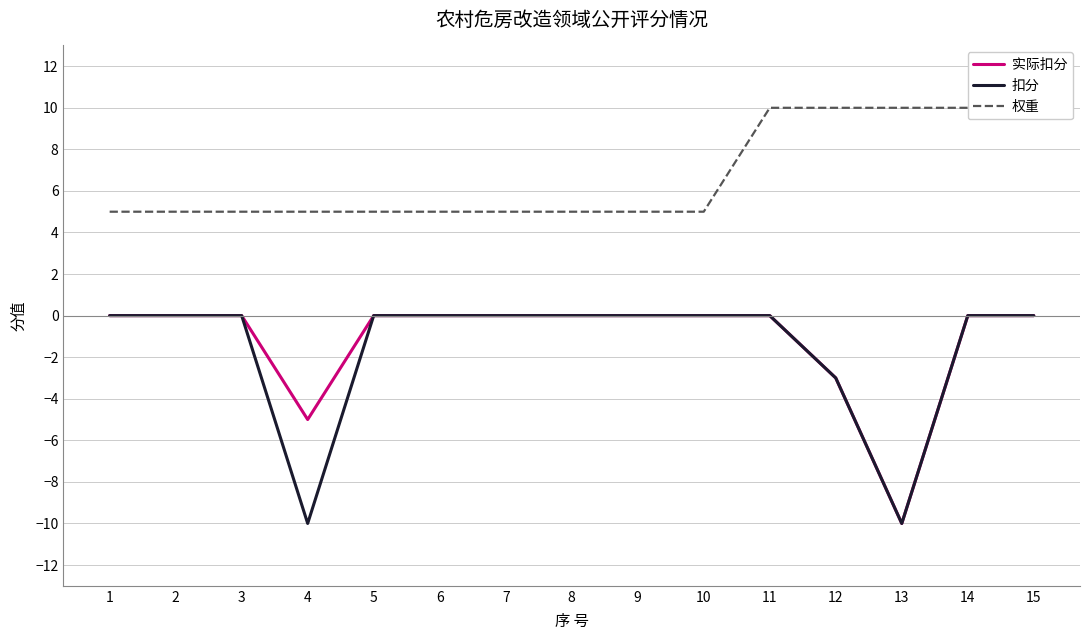

True or false: 权重 and 扣分 intersect in this chart.

False